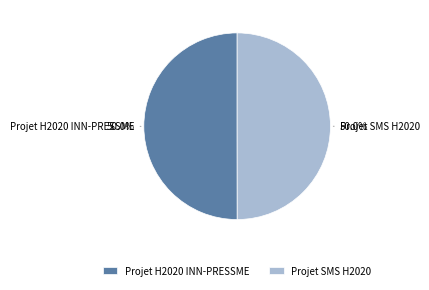

True or false: Projet SMS H2020 accounts for 41% of the total.

False